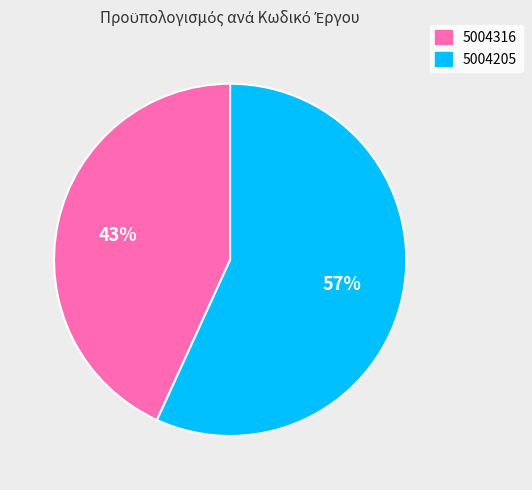

Which slice is the smallest?

5004316